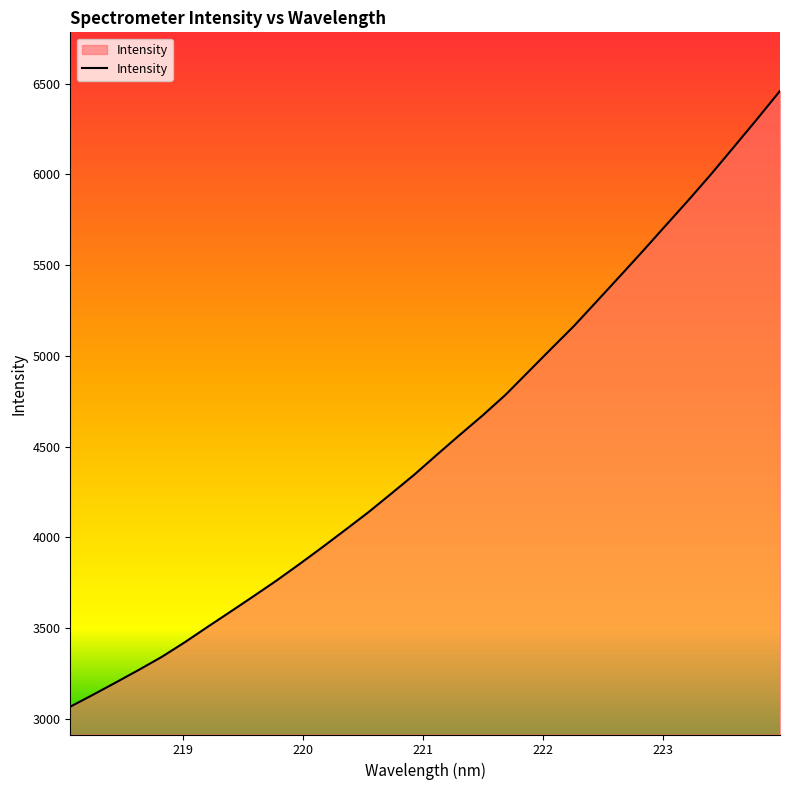

What is the difference between the maximum and minimum values?

3394.3